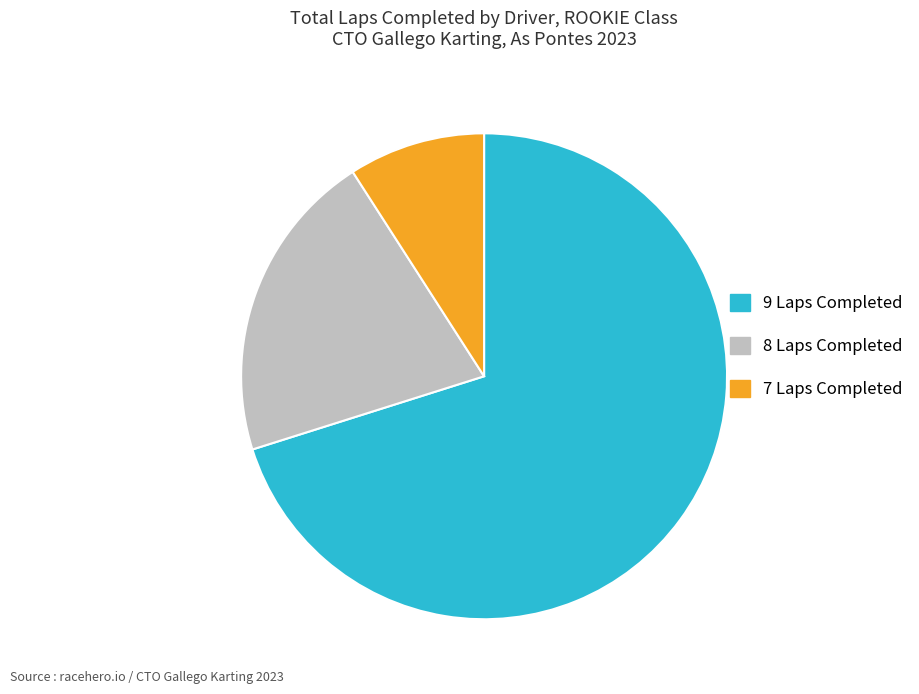

How many slices are in this pie chart?

3